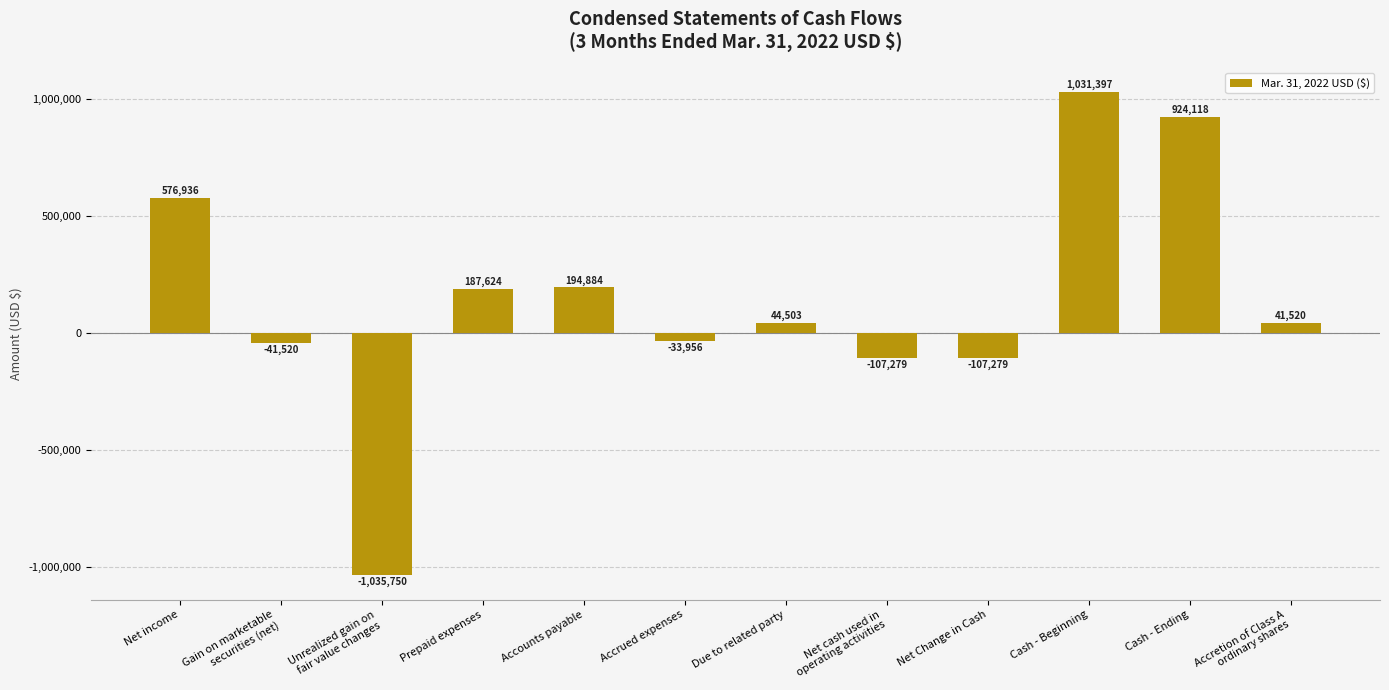

Read the value at Due to related party, to the nearest 50.

44500